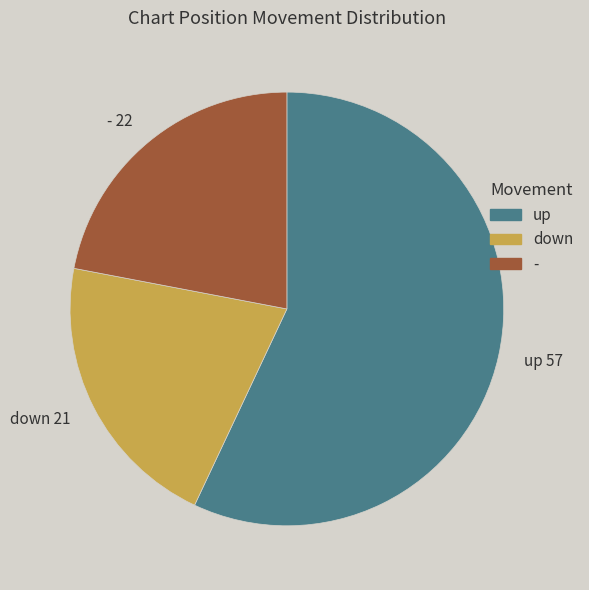

Rank the categories by value from highest to lowest.

up, -, down